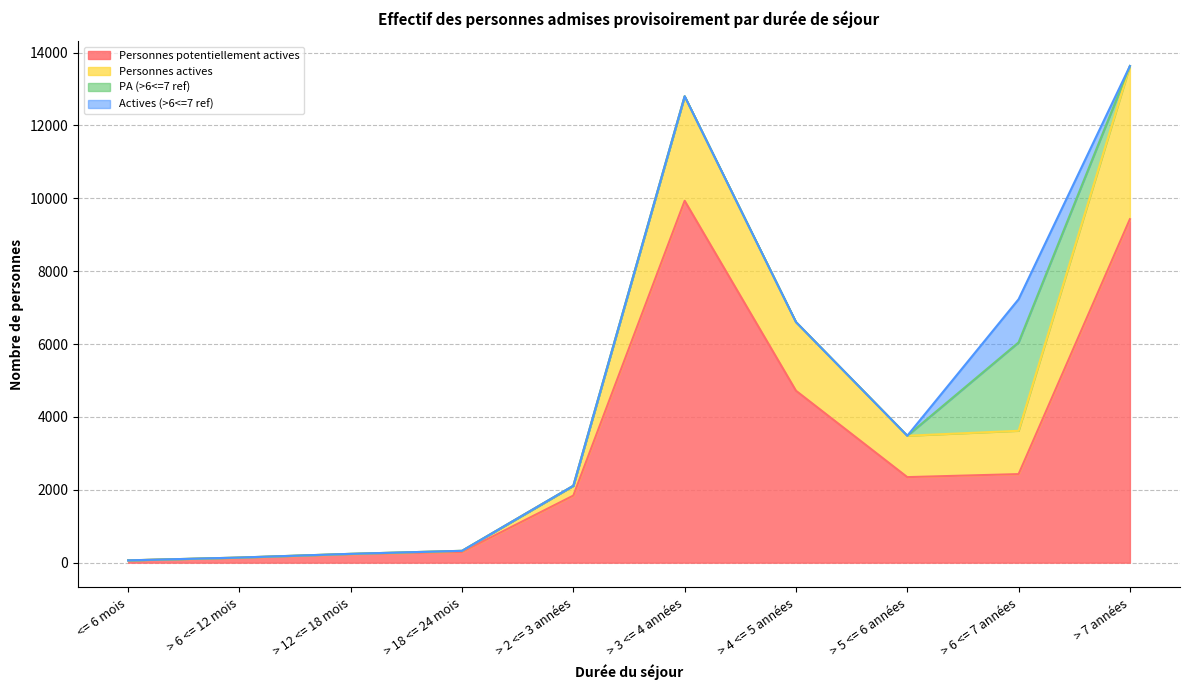

Rank the categories by Personnes actives value from highest to lowest.

> 7 années, > 3 <= 4 années, > 4 <= 5 années, > 6 <= 7 années, > 5 <= 6 années, > 2 <= 3 années, > 18 <= 24 mois, > 12 <= 18 mois, > 6 <= 12 mois, <= 6 mois